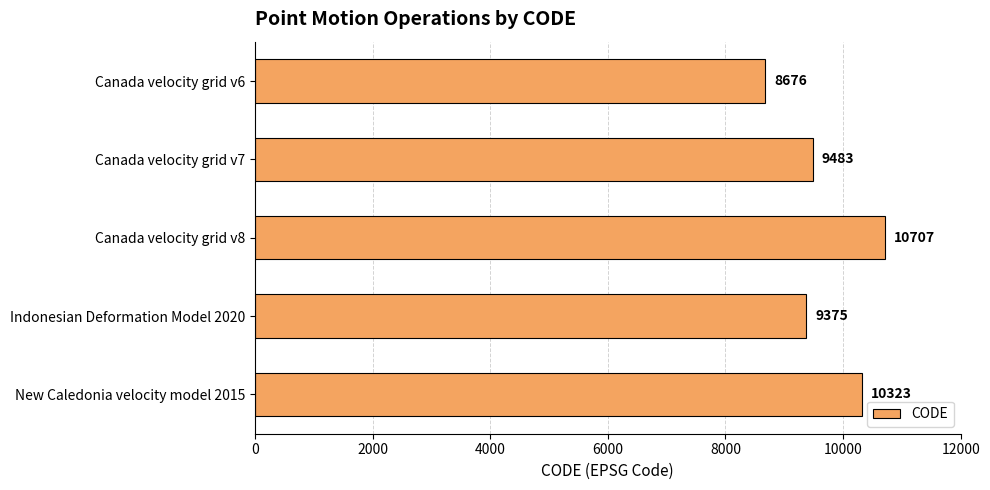

Which category has the highest value across all series?

Canada velocity grid v8